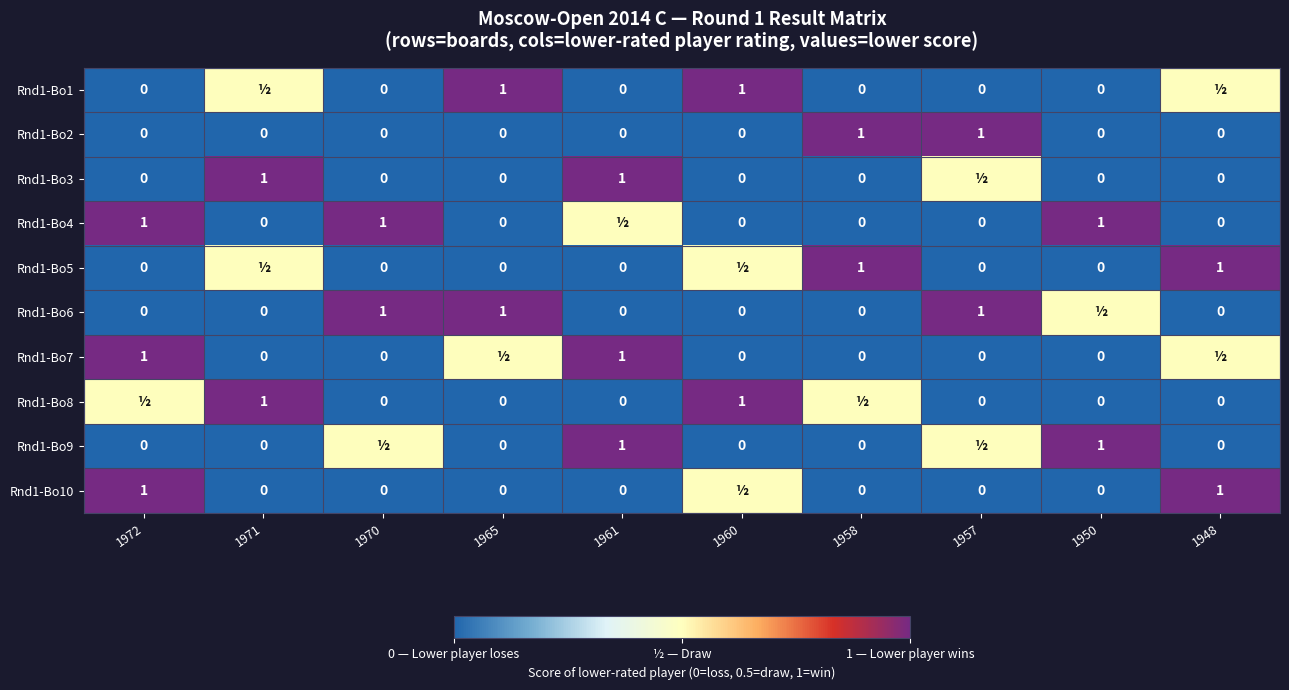

Is it true that Rnd1-Bo4 equals 1.0 at 1970?

True